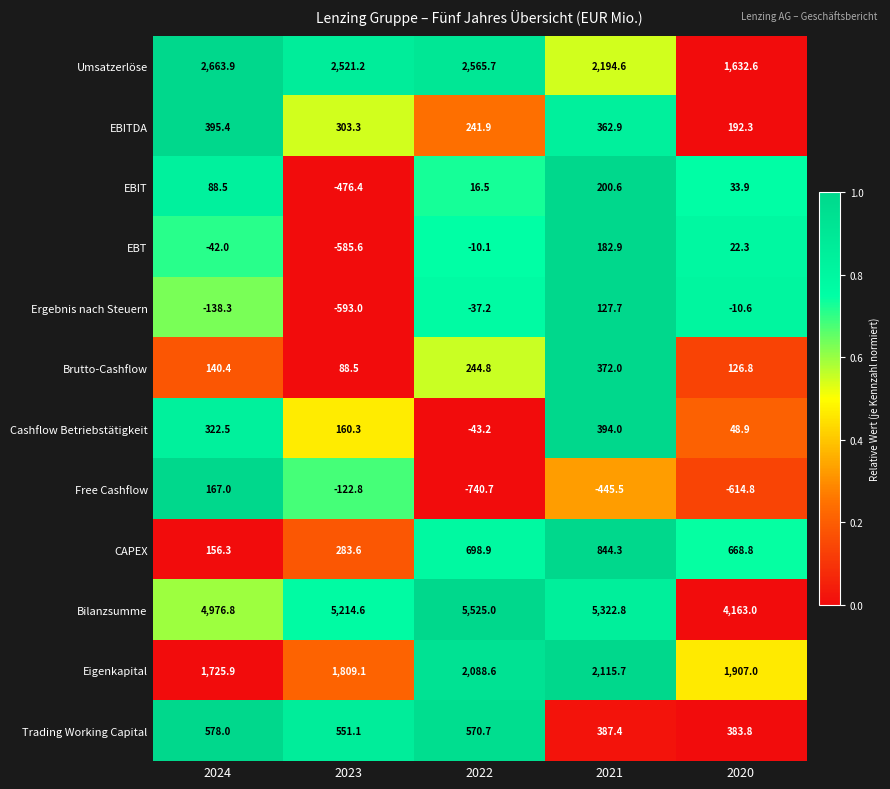

How many data points does each series have?

5